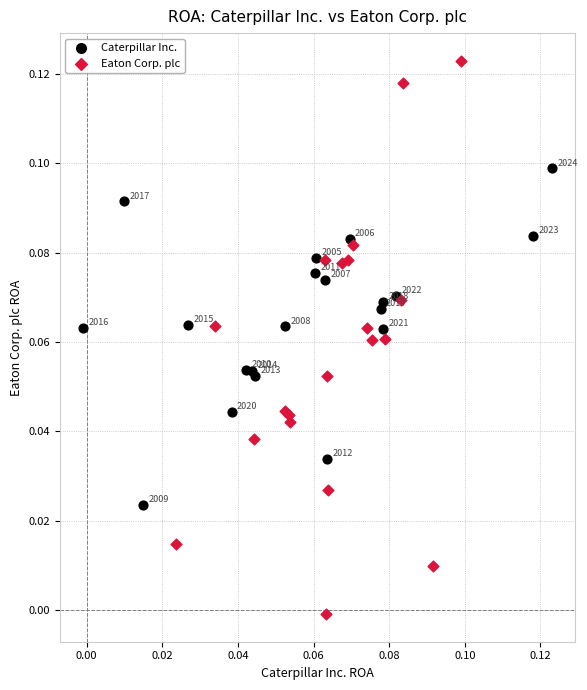

What are all the series names shown in the legend?

Caterpillar Inc., Eaton Corp. plc